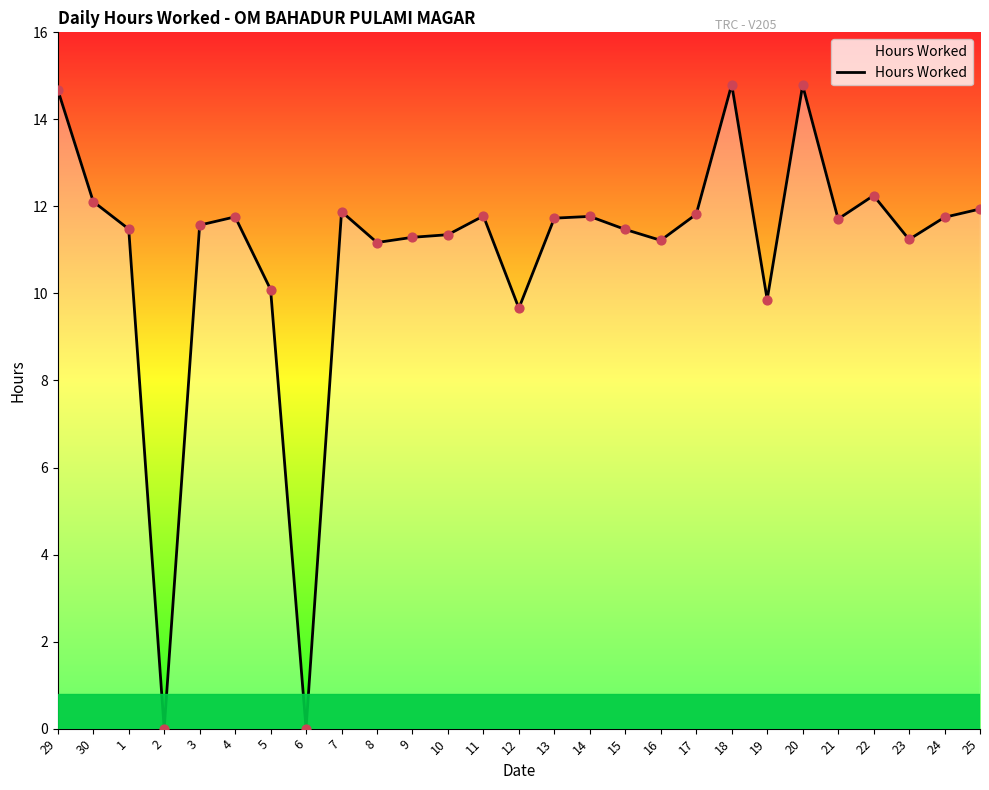

What is the ratio of the value at 8 to the value at 30?

0.9